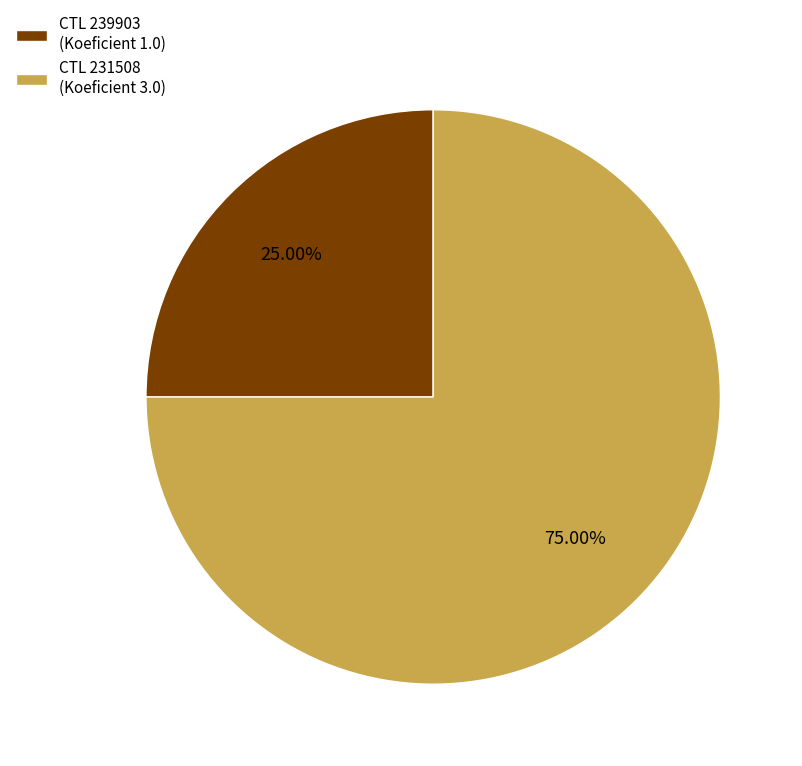

Which slice is the smallest?

CTL 239903 (Koeficient 1.0)